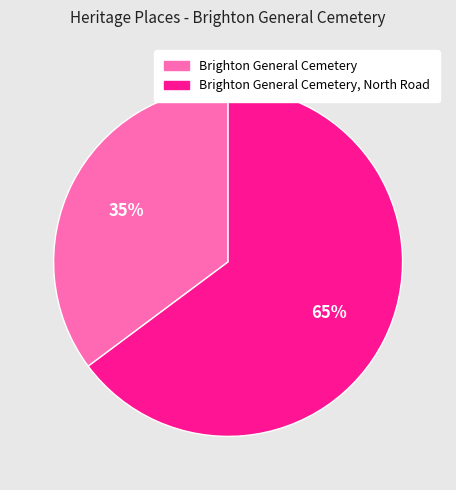

True or false: Brighton General Cemetery, North Road accounts for 73% of the total.

False